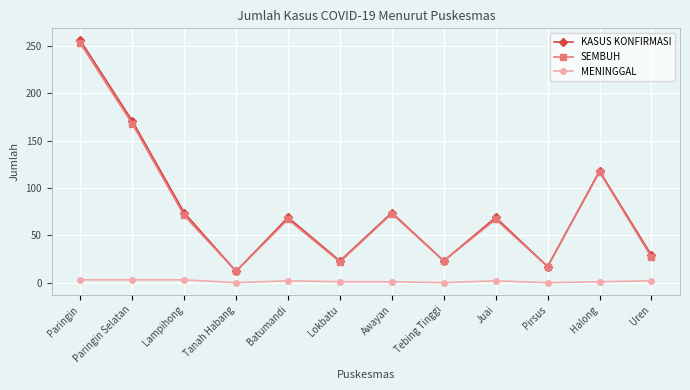

How many lines are shown in the chart?

3